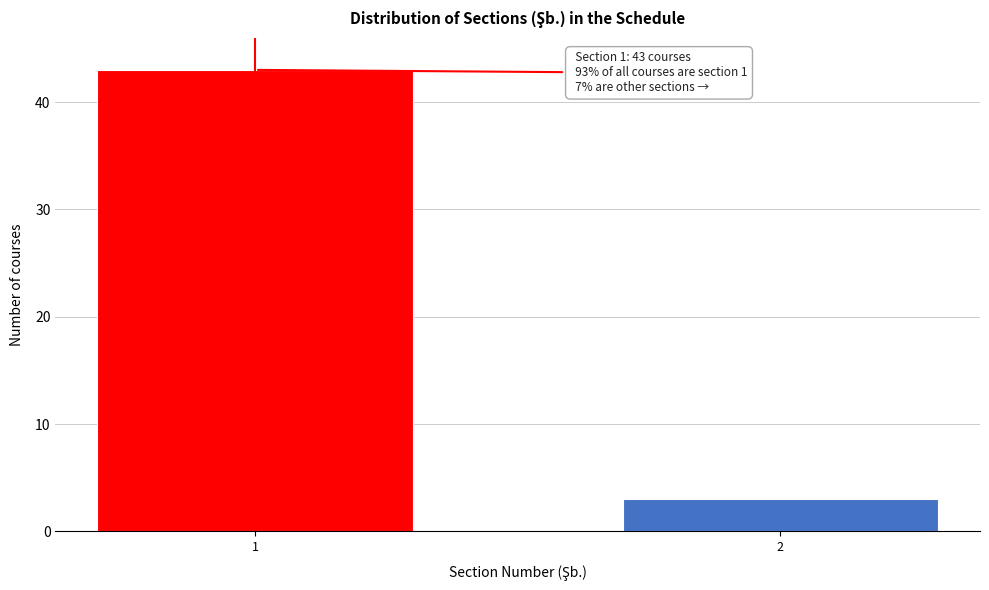

Reading right to left, list all the values displayed in this chart.

2=3	1=43